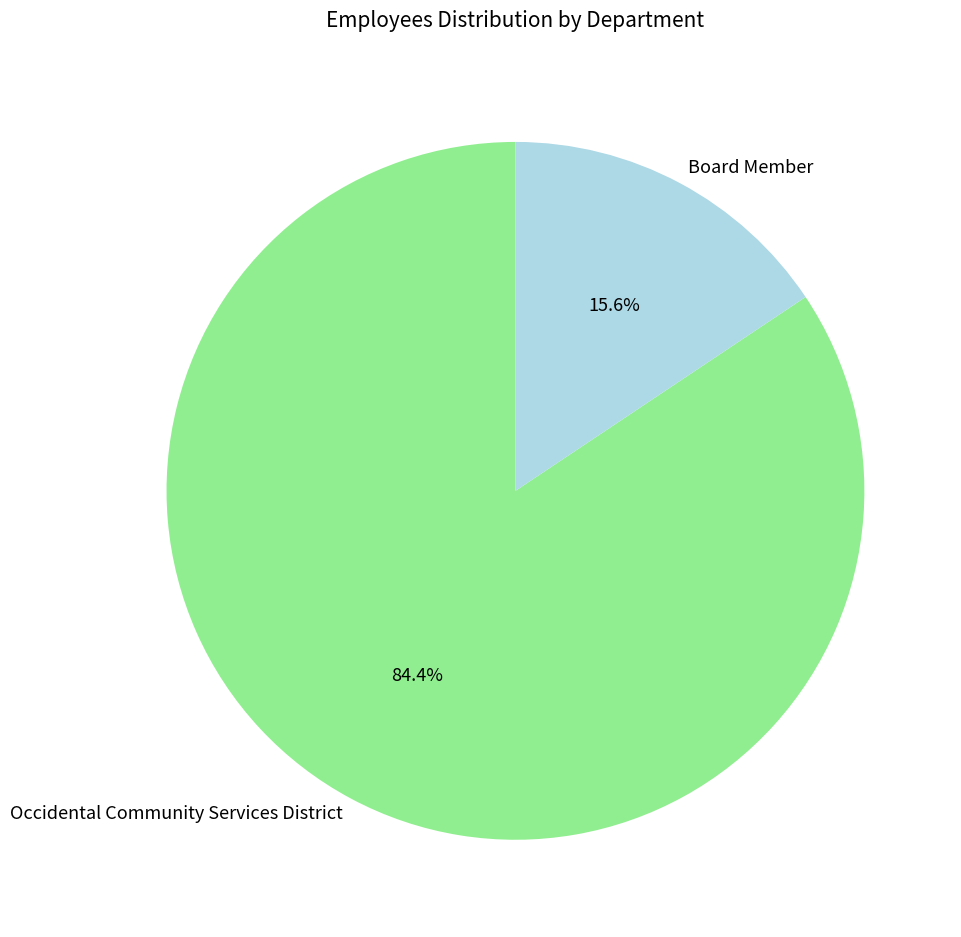

Is there a majority slice in this chart?

Yes